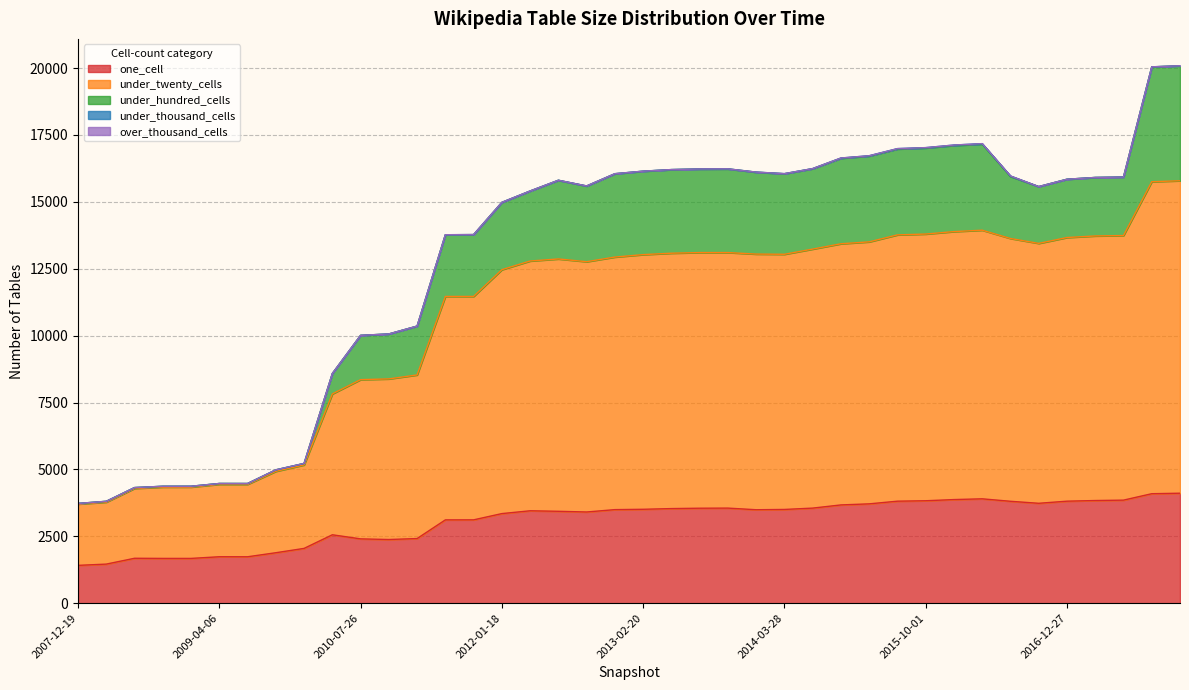

List the labels in order of over_thousand_cells value, smallest first.

2007-12-19, 2008-04-01, 2008-06-27, 2008-10-10, 2008-12-17, 2009-04-06, 2009-06-17, 2009-09-25, 2009-12-16, 2010-04-01, 2010-07-26, 2010-11-17, 2011-02-21, 2011-06-10, 2011-09-05, 2012-01-18, 2012-03-26, 2012-07-13, 2012-10-31, 2012-12-11, 2013-02-20, 2013-05-21, 2013-07-09, 2013-09-10, 2013-12-20, 2014-03-28, 2014-09-08, 2015-01-19, 2015-04-09, 2015-07-03, 2015-10-01, 2016-01-04, 2016-04-05, 2016-07-04, 2016-10-07, 2016-12-27, 2017-04-12, 2017-07-24, 2017-10-12, 2017-12-22